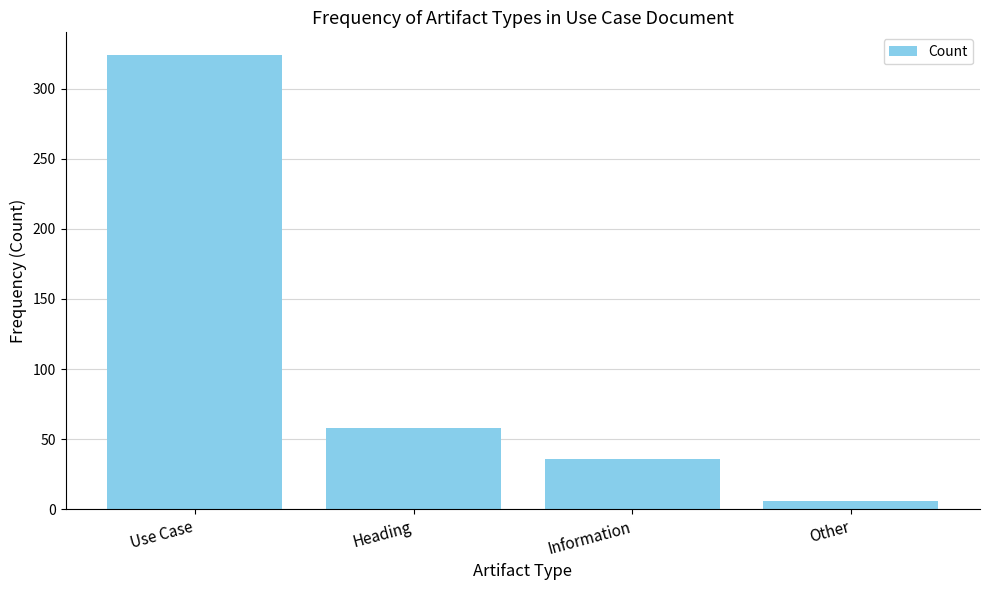

What is the change in value from Use Case to Other?

-318